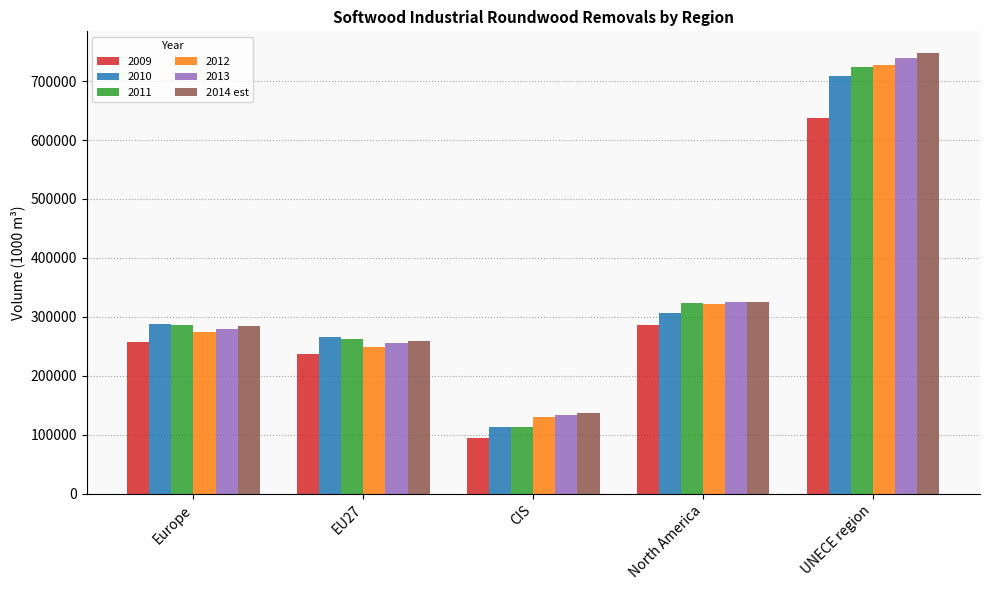

Reading left to right, extract all data points from this chart.

2009: Europe=257995.8	EU27=238021.6	CIS=94172.8	North America=285987.0	UNECE region=638155.6
2010: Europe=288806.1	EU27=265962.6	CIS=114120.7	North America=306440.0	UNECE region=709366.8
2011: Europe=286489.4	EU27=262779.3	CIS=113713.3	North America=323103.2	UNECE region=723305.9
2012: Europe=274478.5	EU27=249710.2	CIS=130945.8	North America=321858.3	UNECE region=727282.6
2013: Europe=279965.3	EU27=255264.2	CIS=133838.2	North America=324858.3	UNECE region=738661.9
2014 est: Europe=284353.3	EU27=259375.4	CIS=136793.0	North America=325767.0	UNECE region=746913.3